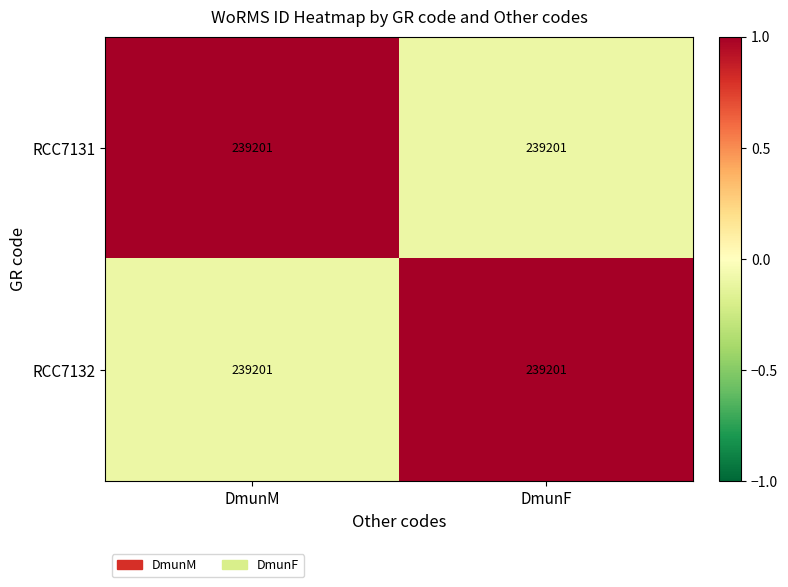

The value of RCC7131 at DmunM is 1.0. True or false?

True